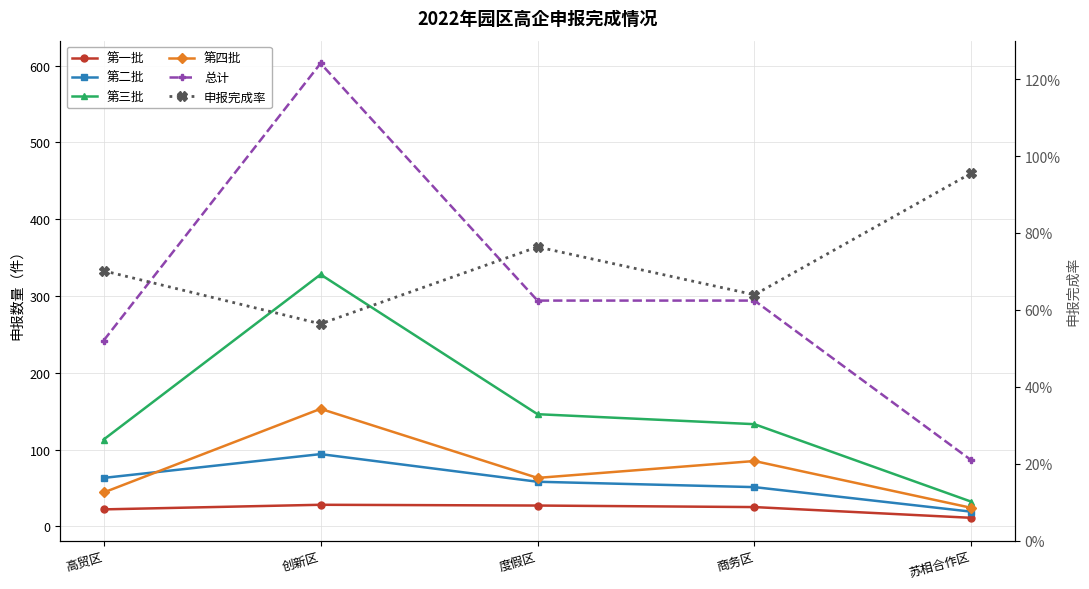

What is the label of the 2nd point from the right?

商务区